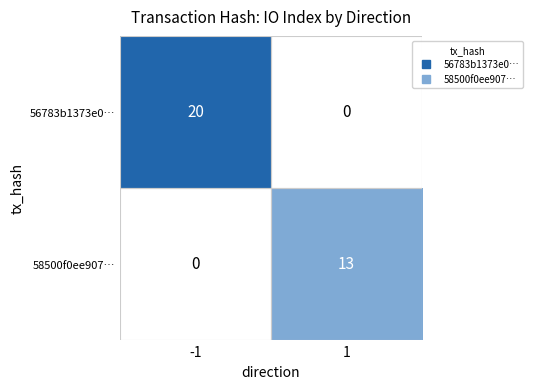

At how many categories does at least one series exceed 10?

2